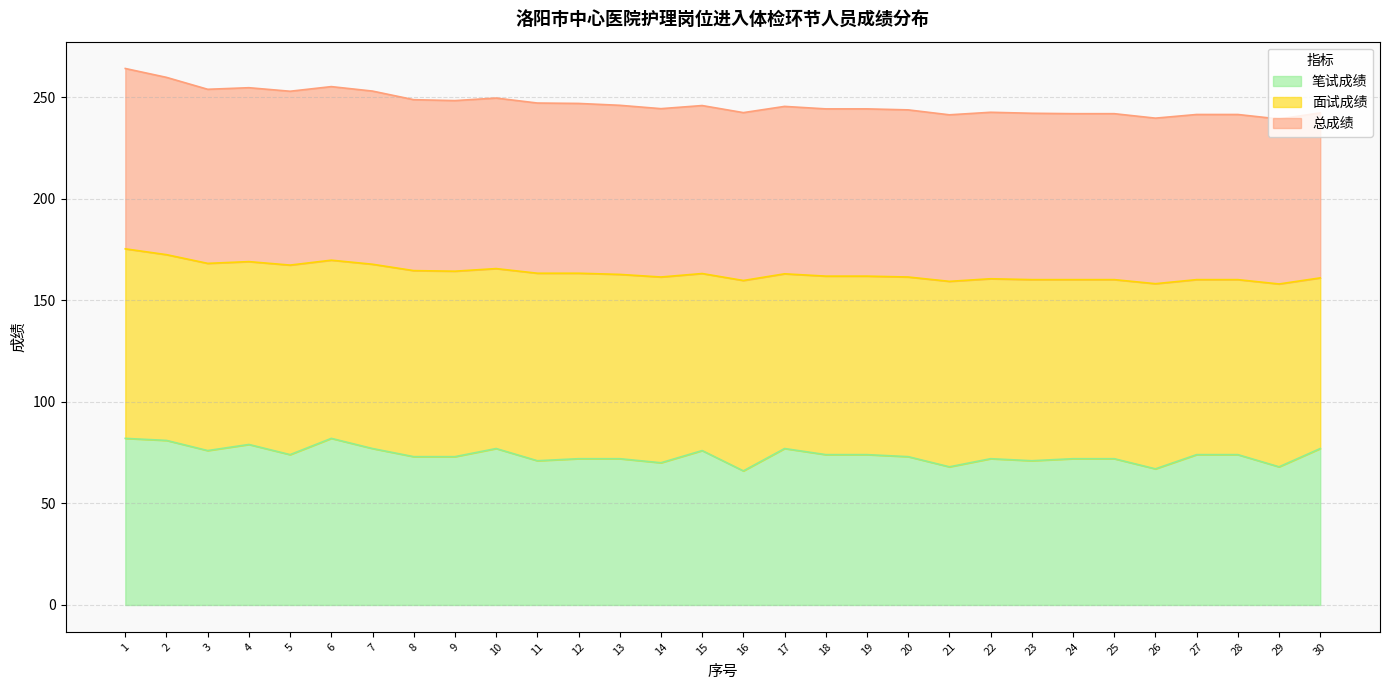

What is the difference between the maximum and second lowest values in the 笔试成绩 series?

15.0